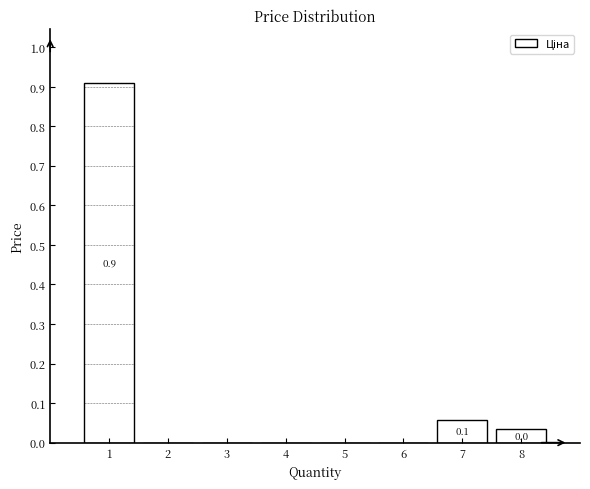

What is the sum of all values?

1.0